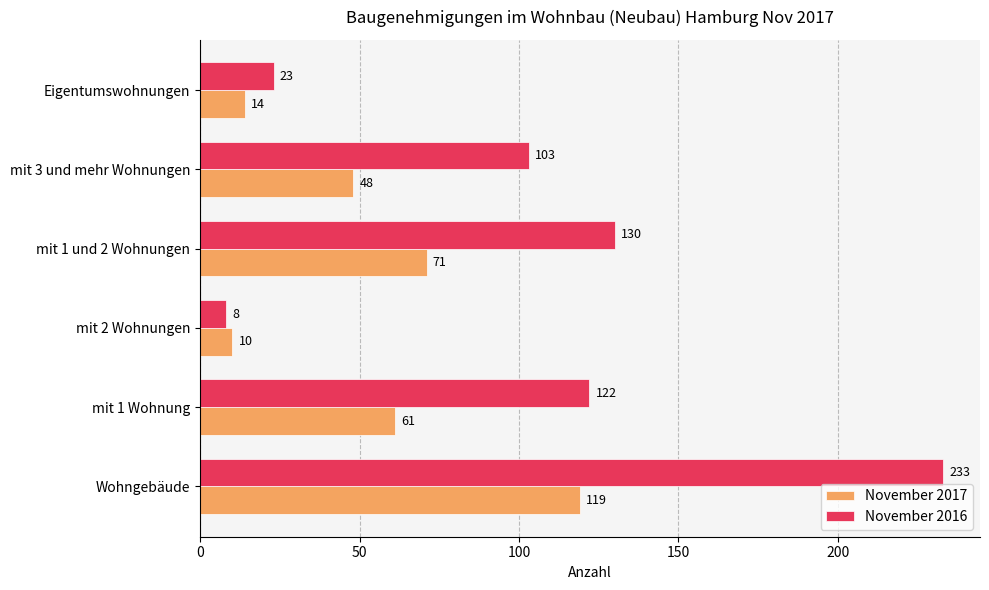

What is the difference between the November 2016 values at mit 1 und 2 Wohnungen and Wohngebäude?

103